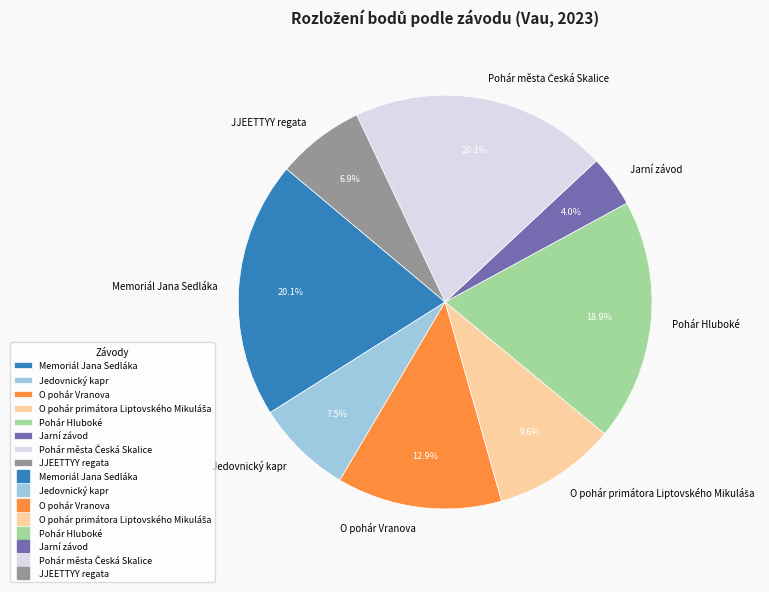

Is there a majority slice in this chart?

No